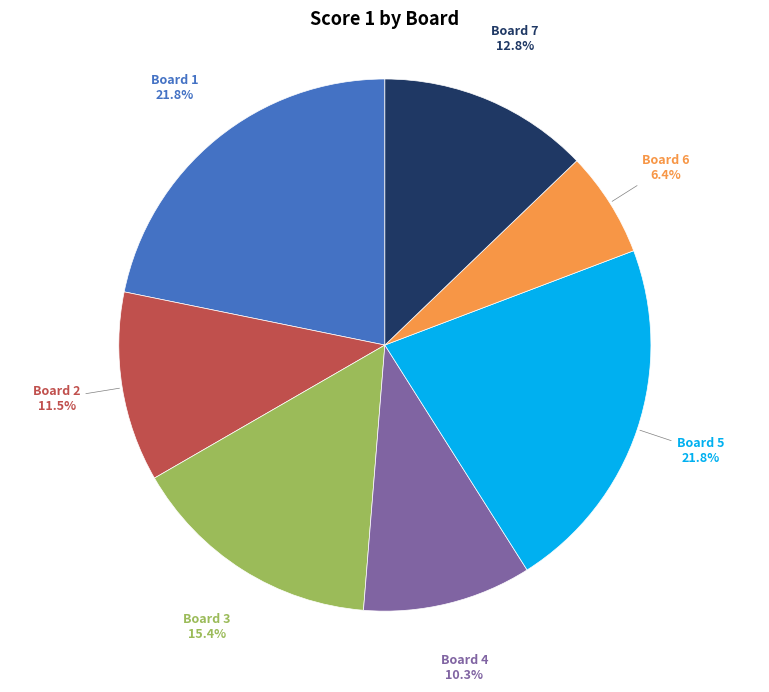

Is there a majority slice in this chart?

No